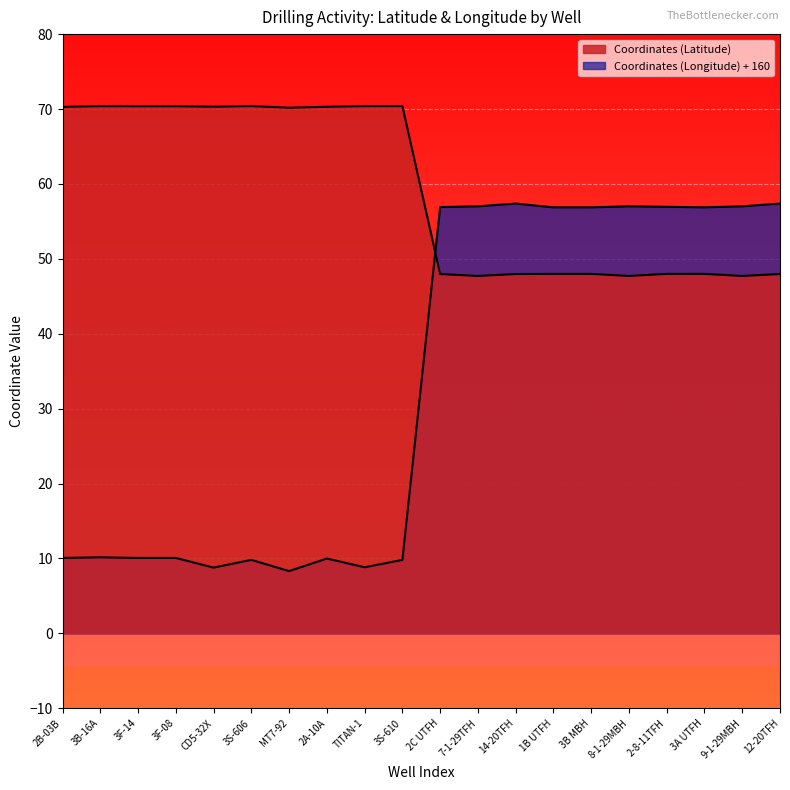

What position from the left is 2B-03B?

1